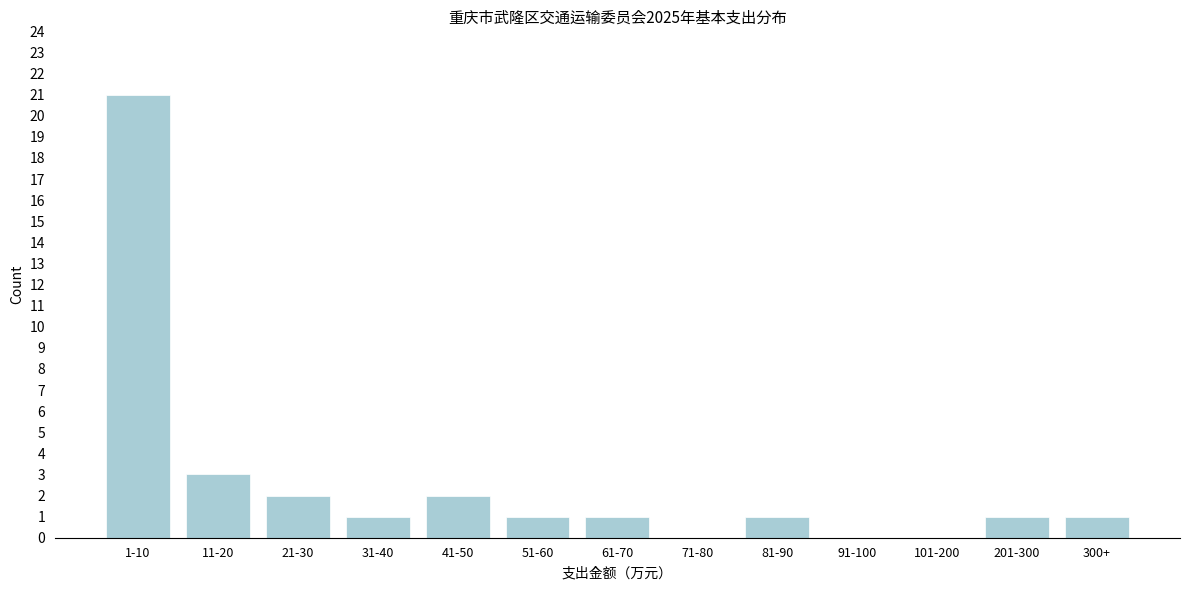

Reading right to left, extract all data points from this chart.

300+=1	201-300=1	101-200=0	91-100=0	81-90=1	71-80=0	61-70=1	51-60=1	41-50=2	31-40=1	21-30=2	11-20=3	1-10=21